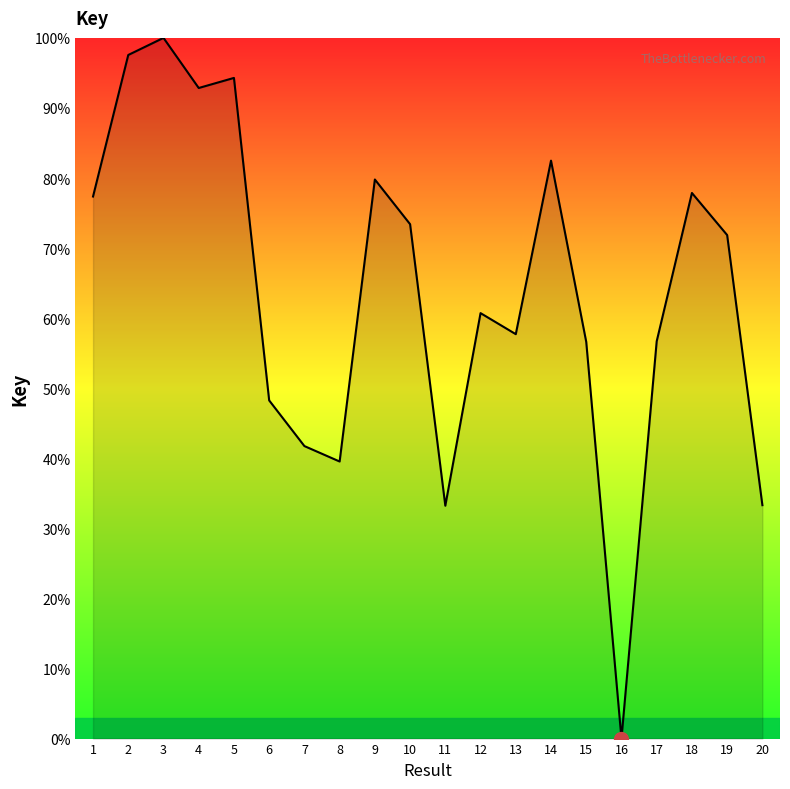

What is the average value?

63.8